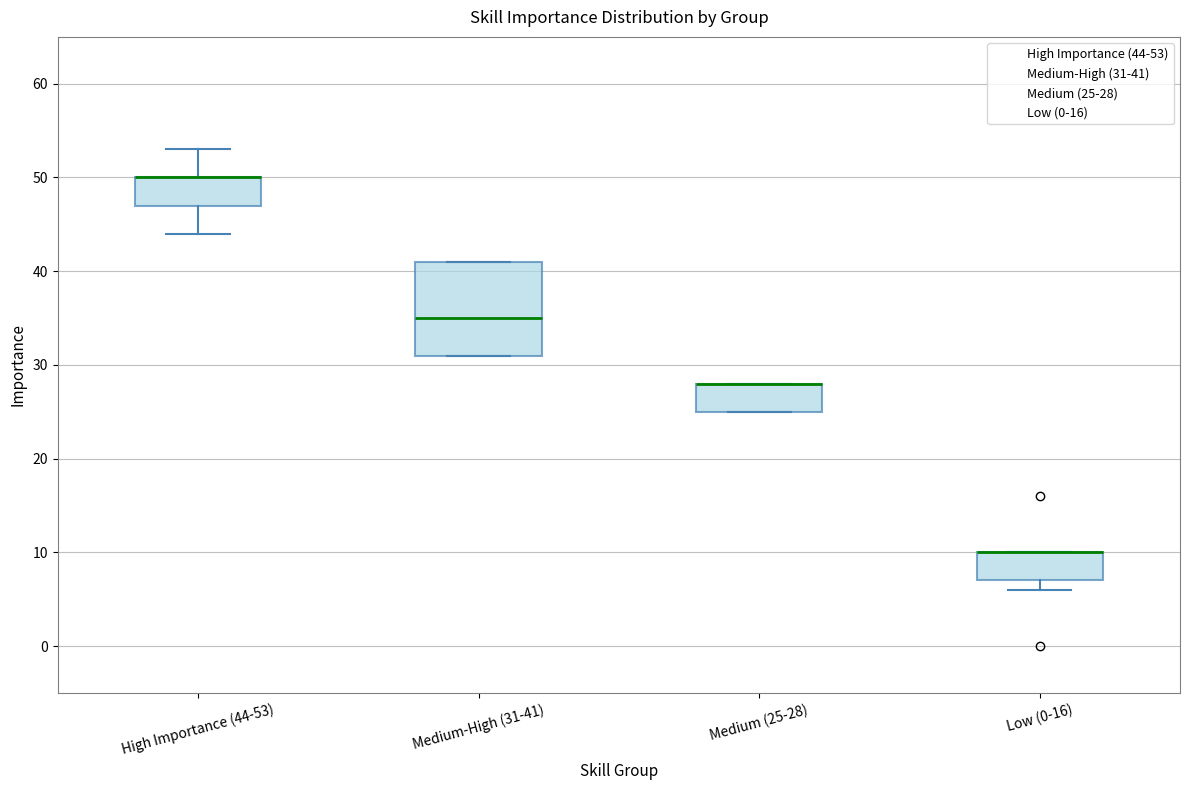

Which box is the tallest, from its lower edge to its upper edge?

Medium-High (31-41)